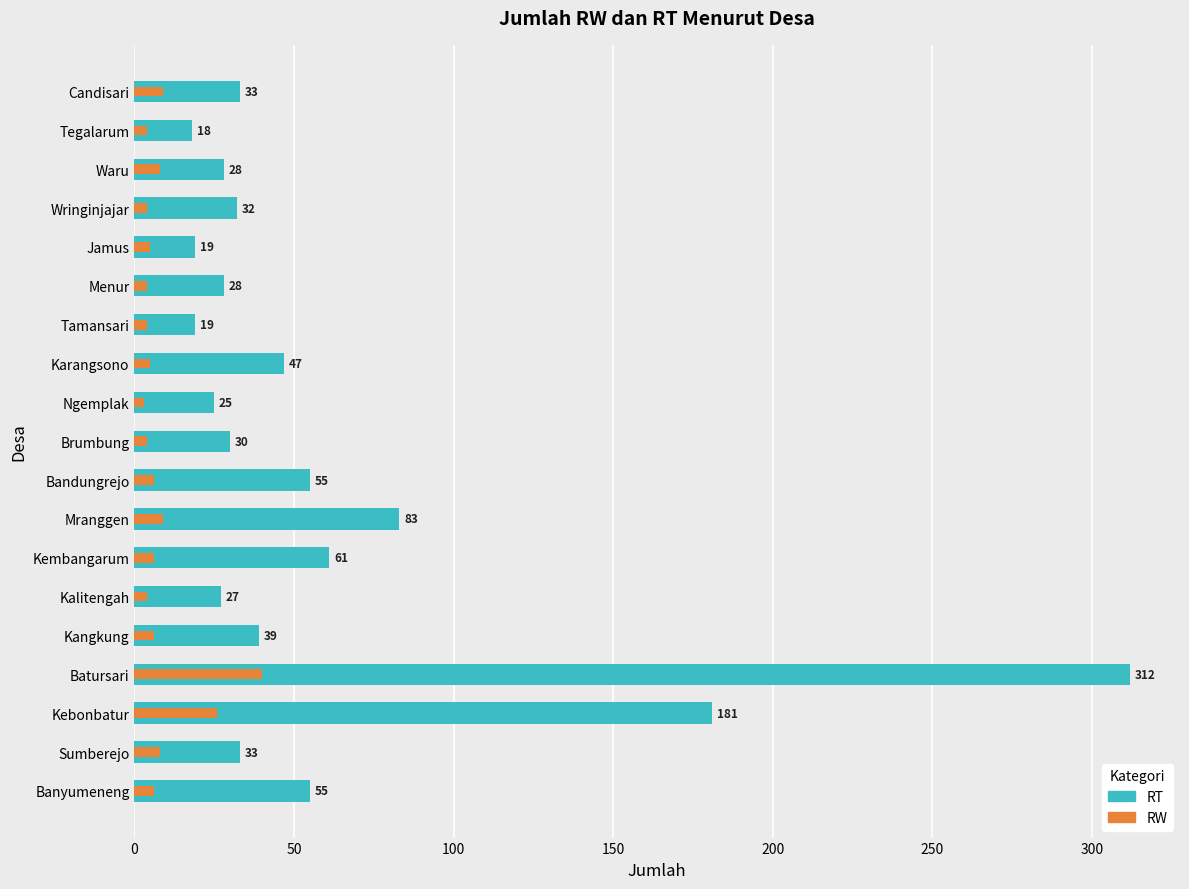

How many data points in RT are less than 33?

9